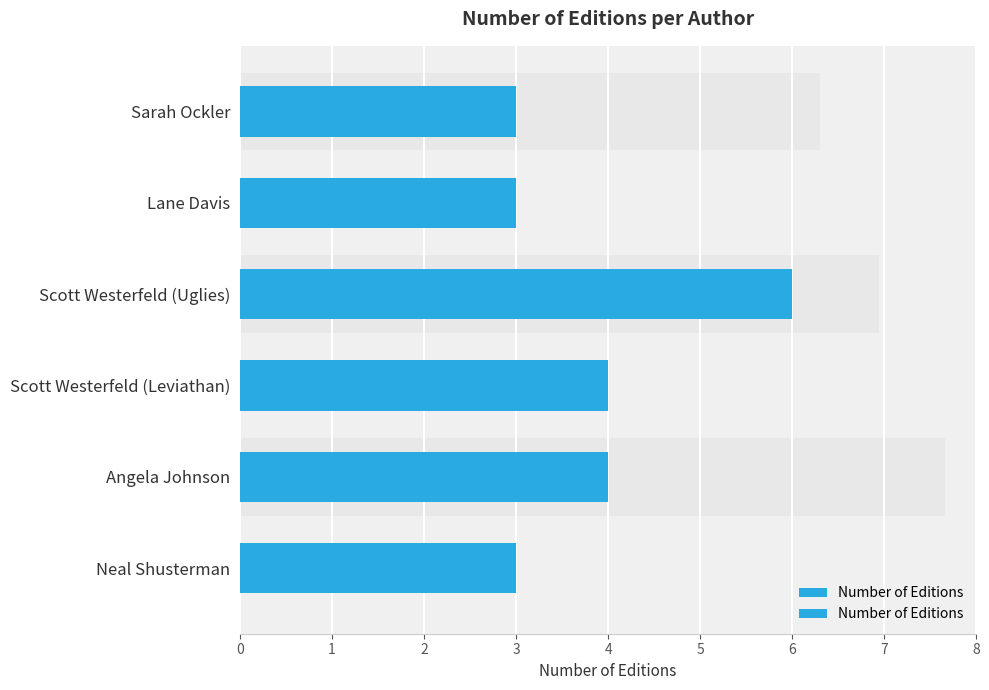

What is the change in value from 1 to 3?

+1